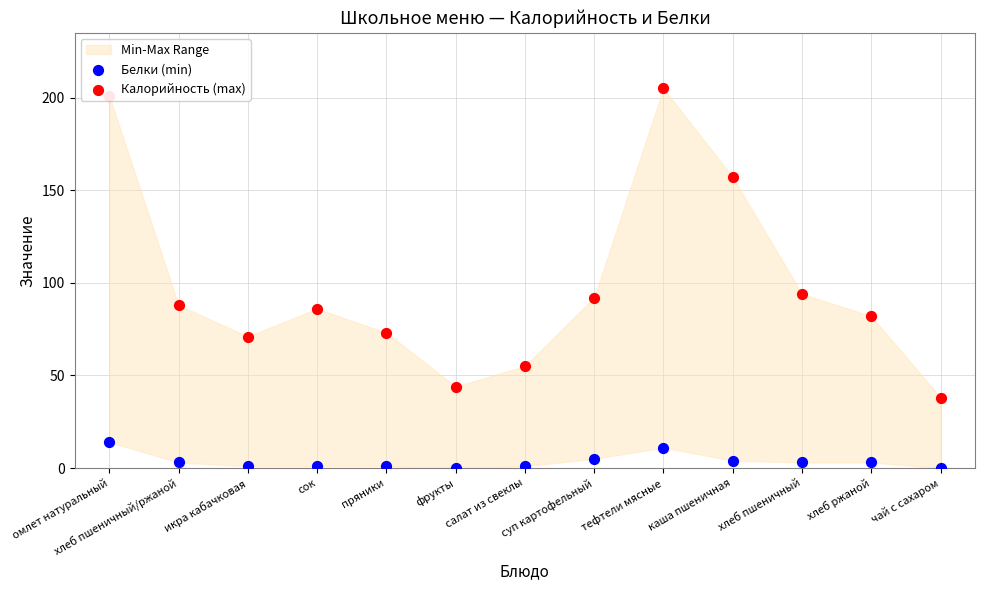

Which series reaches the maximum Y coordinate?

Калорийность (max)